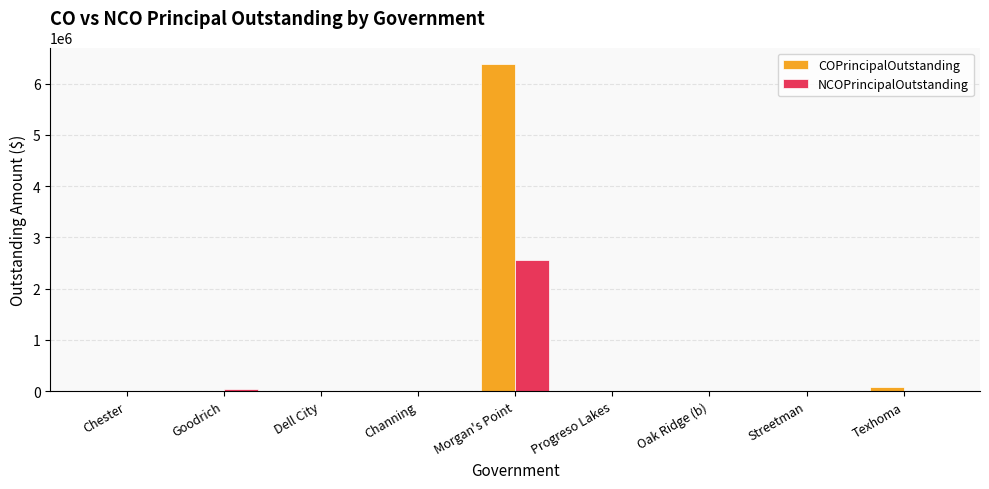

Between Morgan's Point and Oak Ridge (b), which series saw the biggest shift?

COPrincipalOutstanding